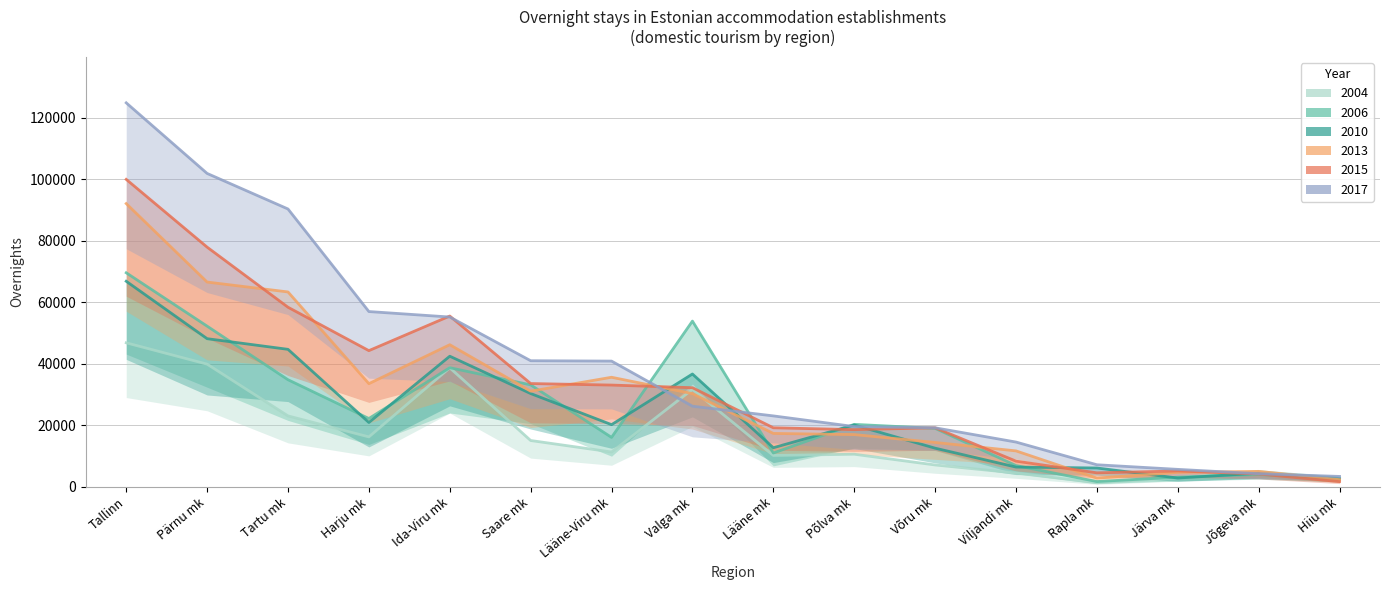

What is the label of the 10th point from the right?

Lääne-Viru mk